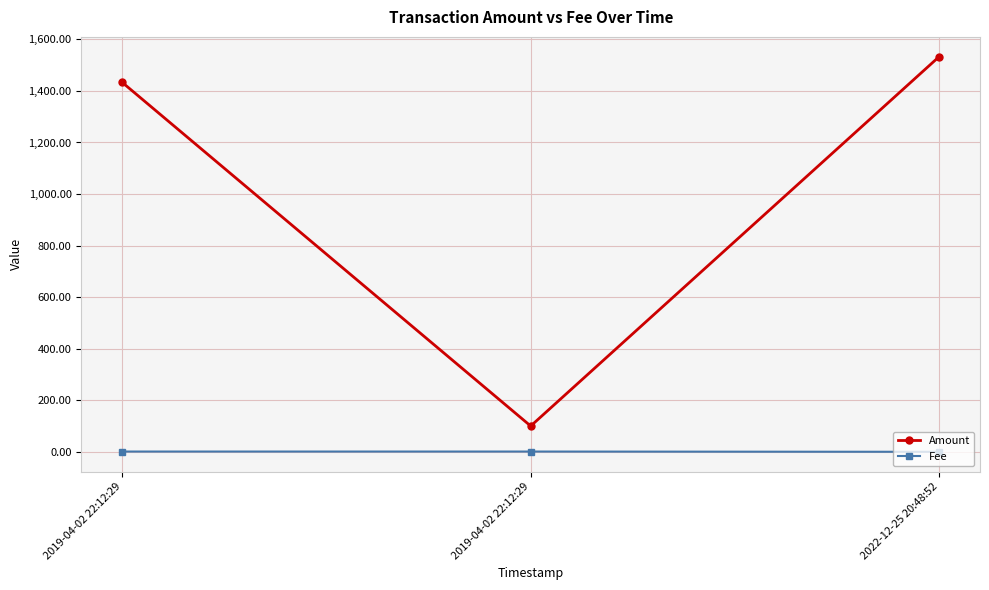

At which category is the sum across all series the highest?

2022-12-25 20:48:52